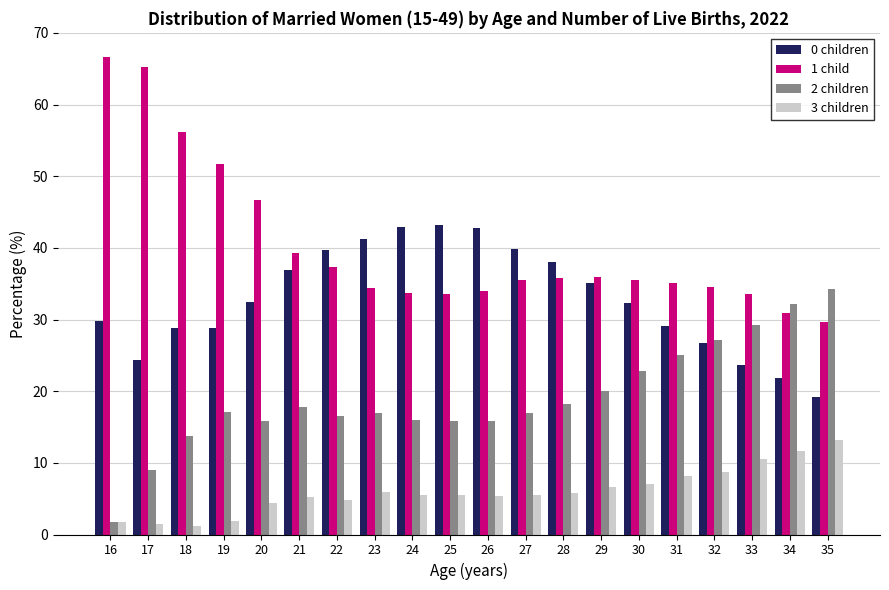

At 27, list the series in order from largest to smallest.

0 children, 1 child, 2 children, 3 children